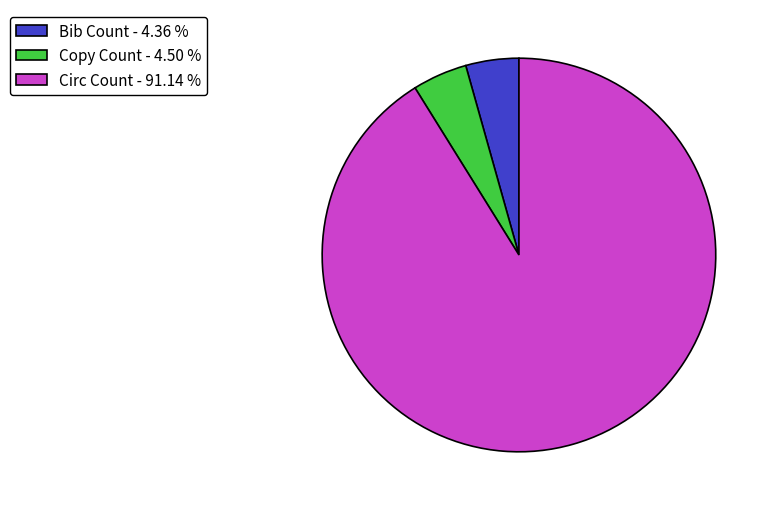

Combined, do Bib Count and Circ Count account for over 50%?

Yes